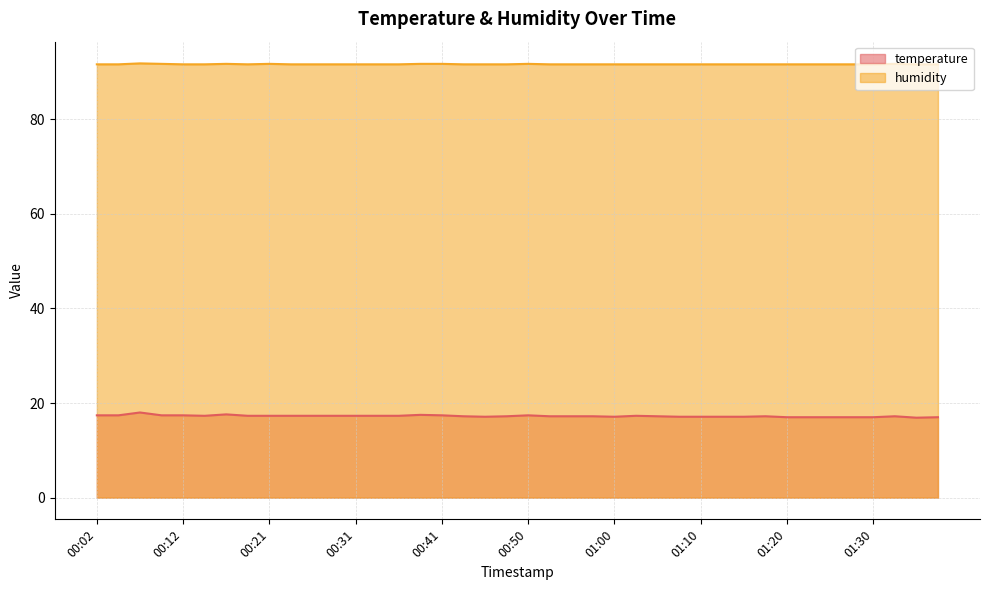

True or false: temperature has more than 1 points higher than both neighbors.

True